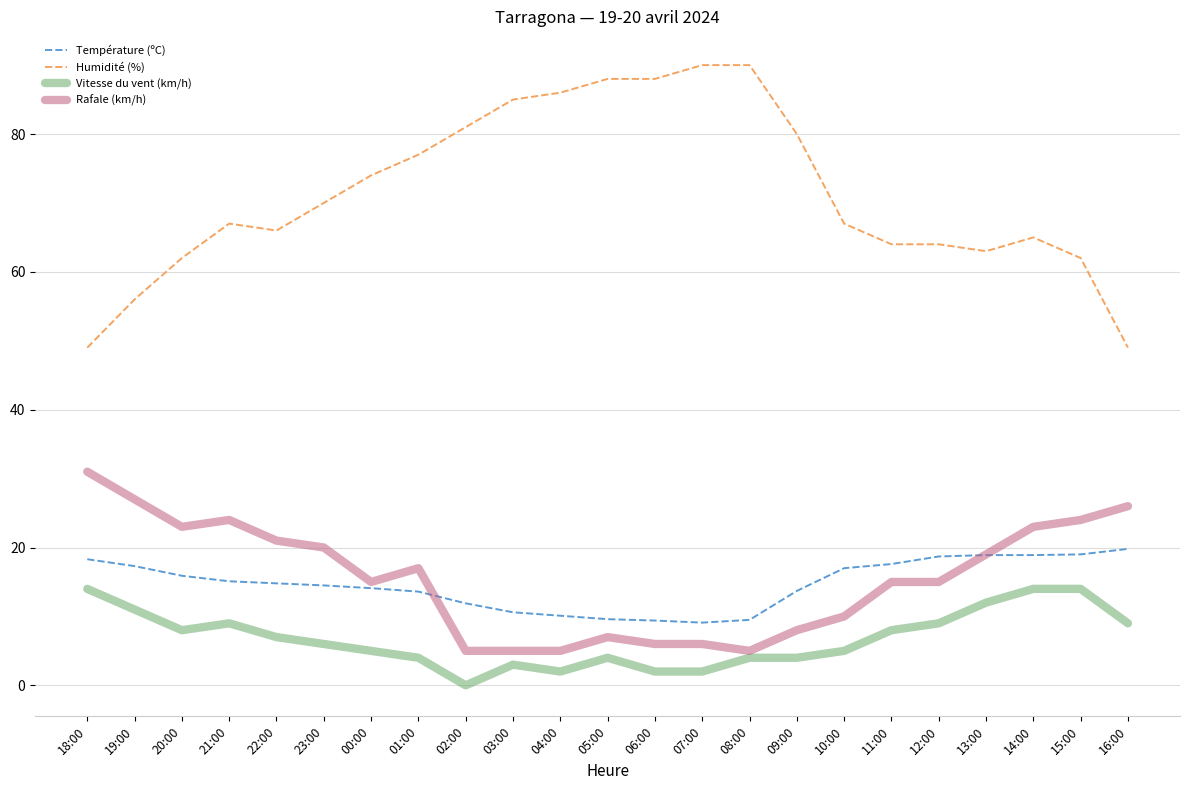

The value of Vitesse du vent (km/h) at 11:00 is 8.0. True or false?

True